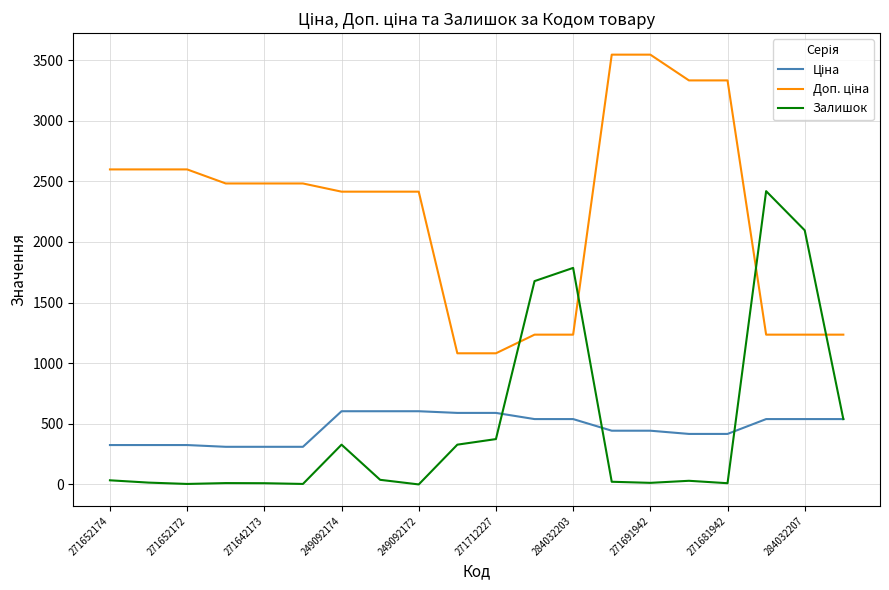

What is the maximum value for Залишок?

2419.0